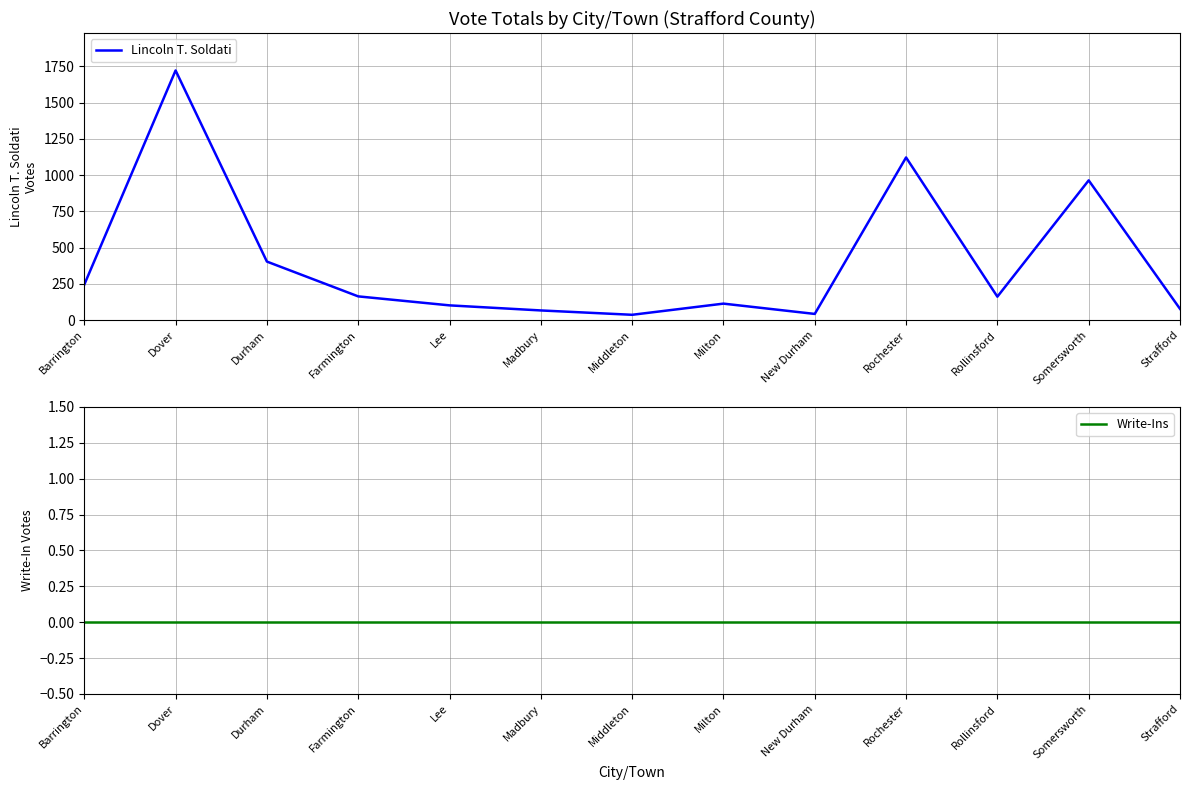

Which series changed the most between Dover and Rochester?

Lincoln T. Soldati